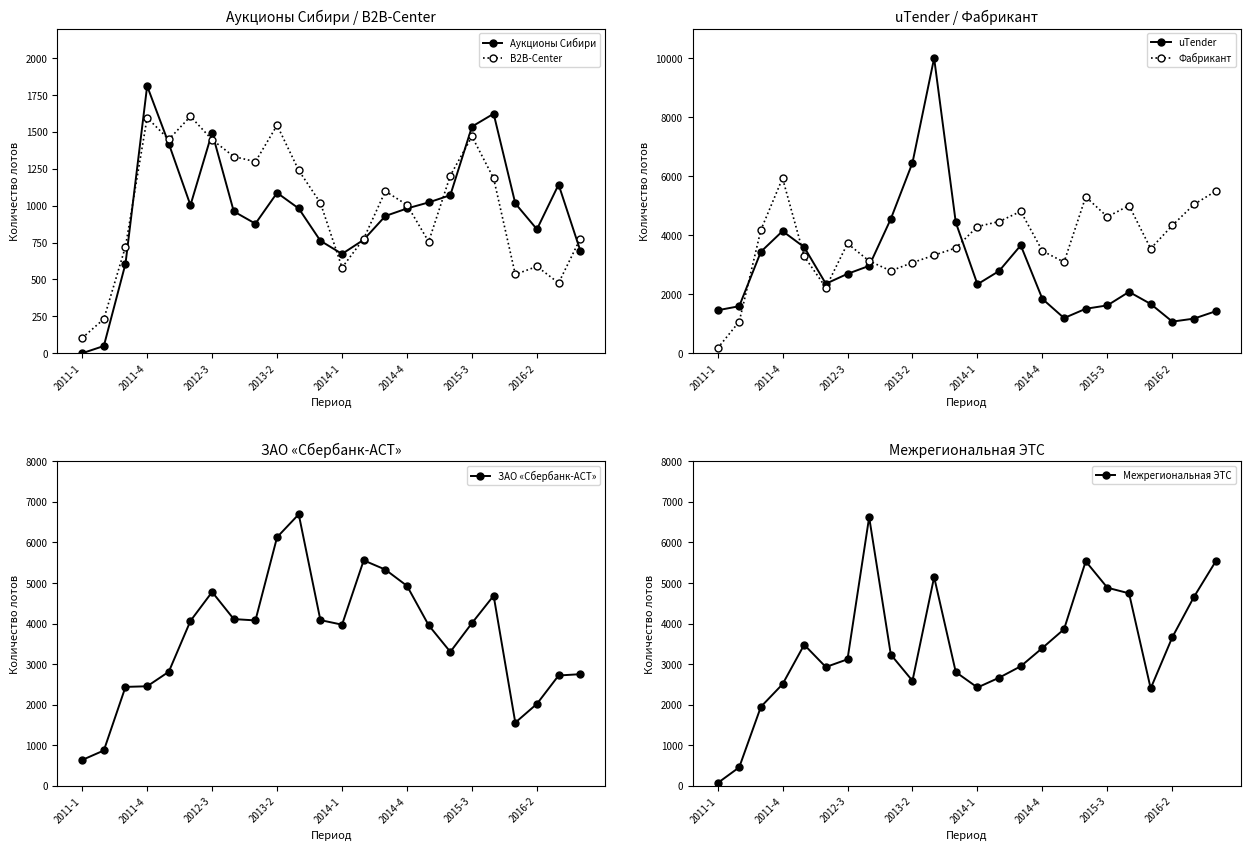

What is the difference between the second highest and minimum values in the ЗАО «Сбербанк-АСТ» series?

5490